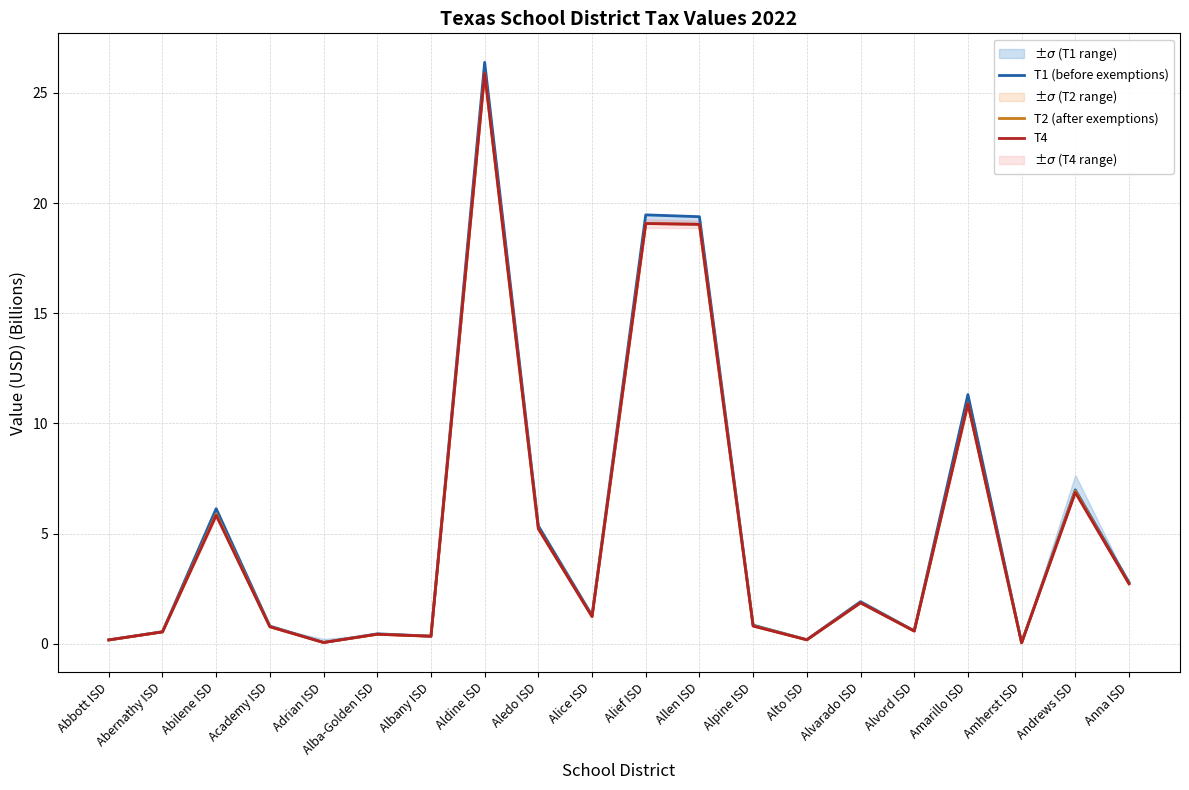

What is the approximate value of T2 (after exemptions) at Aledo ISD?

5.2